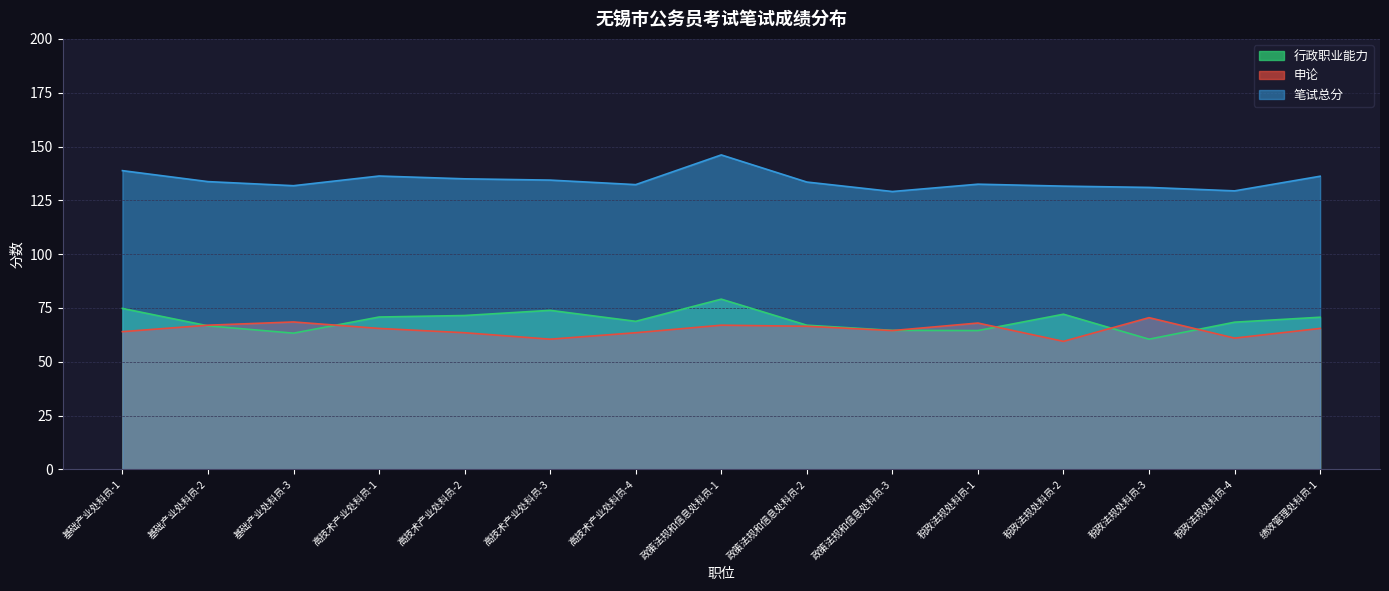

Reading right to left, what are all the values shown in this chart?

行政职业能力: 70.7	68.4	60.5	72.1	64.5	64.6	67.0	79.1	68.8	73.9	71.5	70.8	63.3	66.7	74.8
申论: 65.5	61.0	70.5	59.5	68.0	64.5	66.5	67.0	63.5	60.5	63.5	65.5	68.5	67.0	64.0
笔试总分: 136.2	129.4	131.0	131.6	132.5	129.1	133.5	146.1	132.3	134.4	135.0	136.3	131.8	133.7	138.8